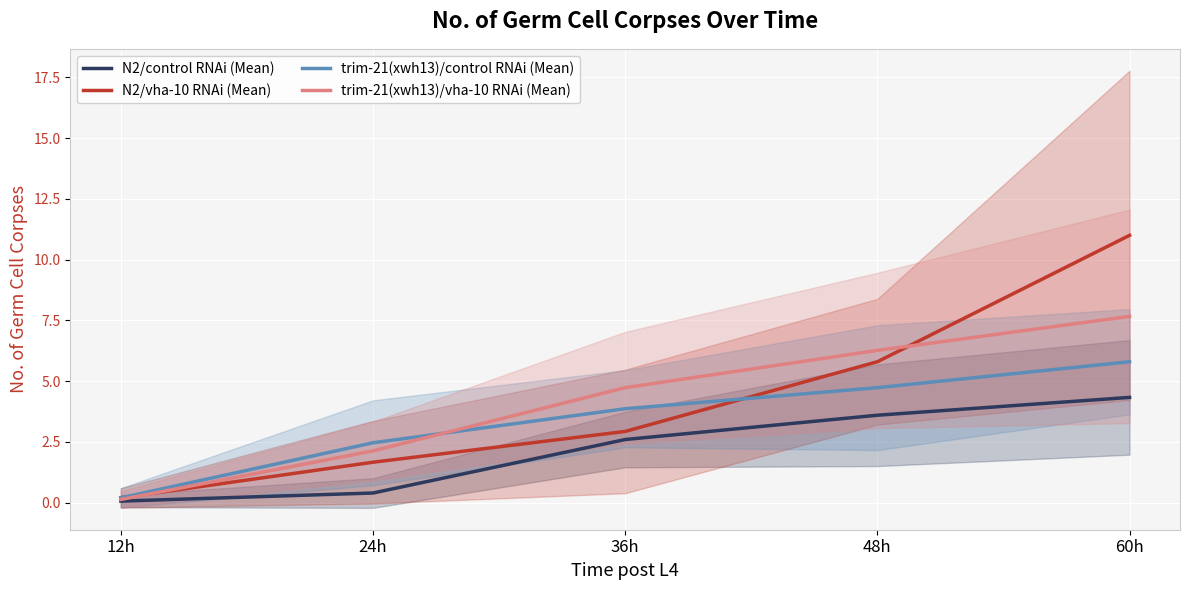

Reading left to right, transcribe all the data shown in this chart.

N2/control RNAi (Mean): 12h=0.1	24h=0.4	36h=2.6	48h=3.6	60h=4.3
N2/vha-10 RNAi (Mean): 12h=0.2	24h=1.7	36h=2.9	48h=5.8	60h=11.0
trim-21(xwh13)/control RNAi (Mean): 12h=0.2	24h=2.5	36h=3.9	48h=4.7	60h=5.8
trim-21(xwh13)/vha-10 RNAi (Mean): 12h=0.1	24h=2.1	36h=4.7	48h=6.3	60h=7.7